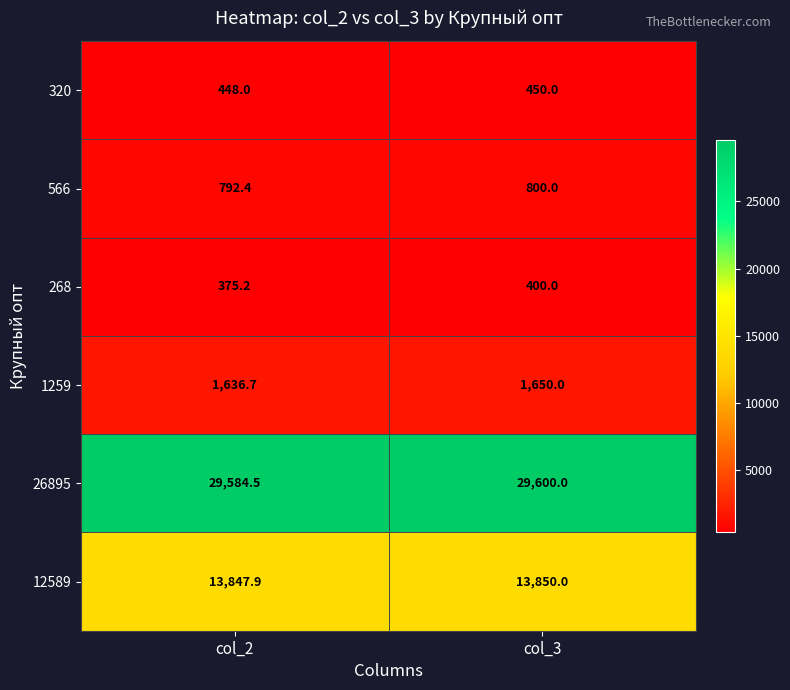

What is the minimum value shown in the chart?

375.2